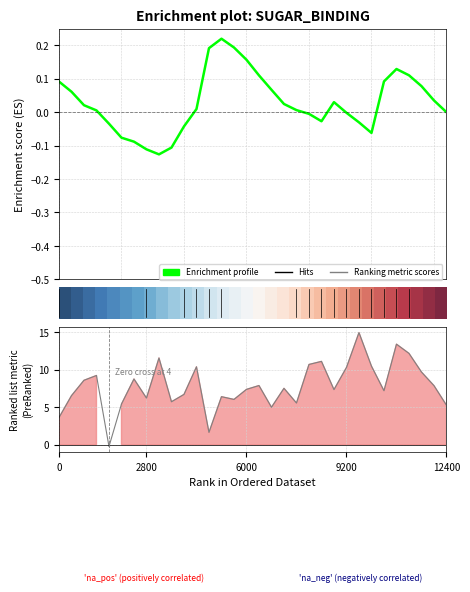

How many lines are shown in the chart?

3